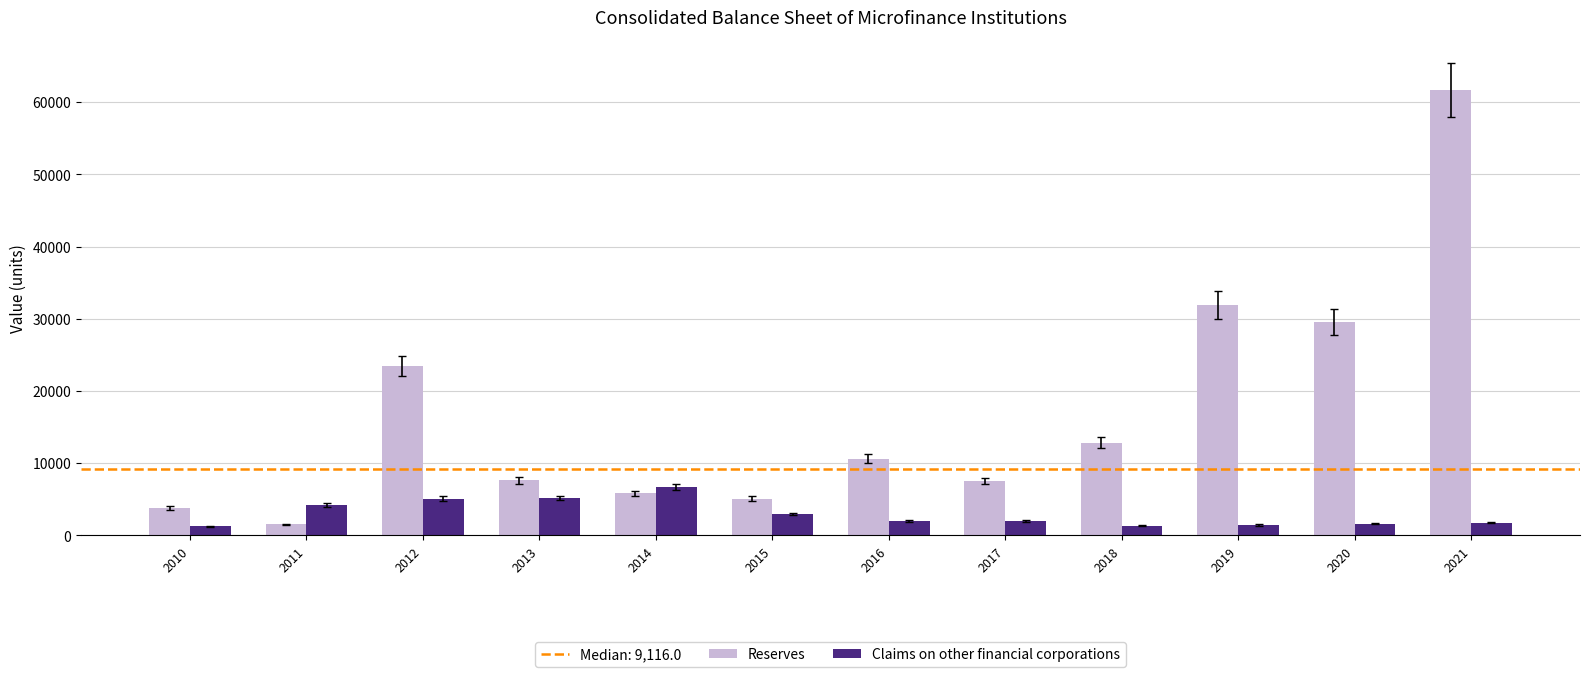

The Reserves series shows 6504.0 at 2019. True or false?

False